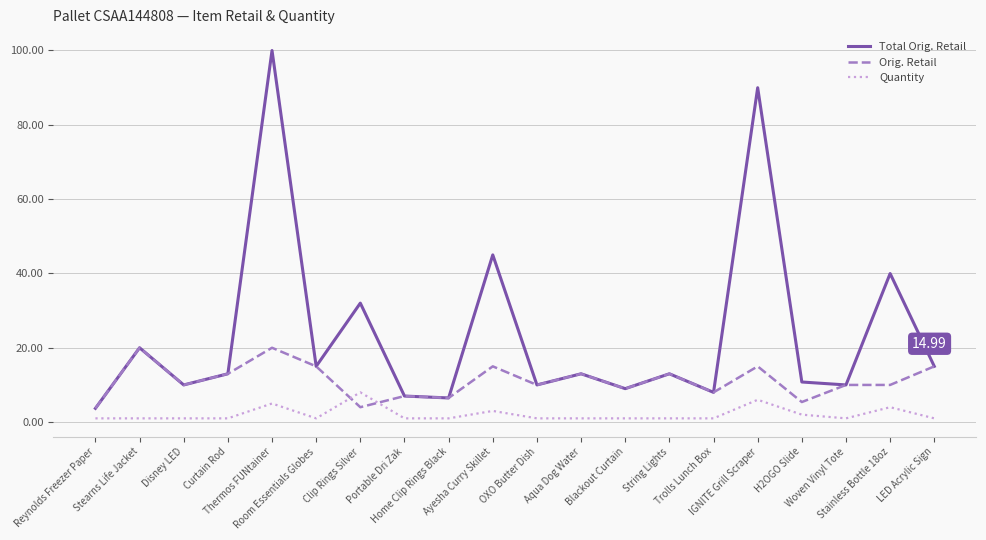

How many intersections are there between Orig. Retail and Quantity?

2